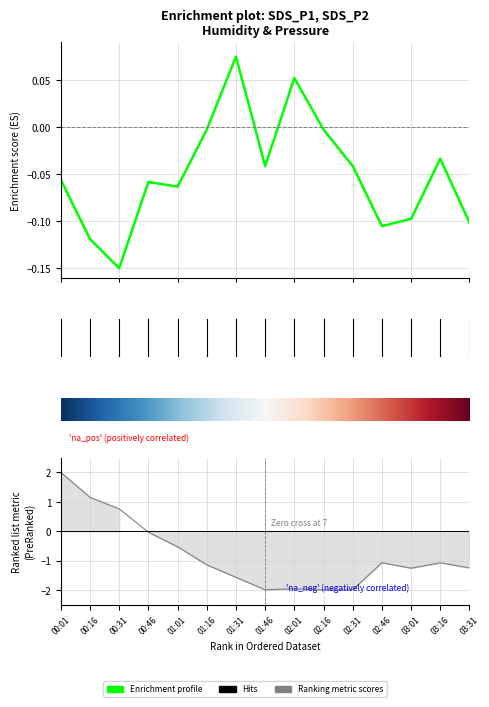

At how many categories does at least one series exceed 0?

5